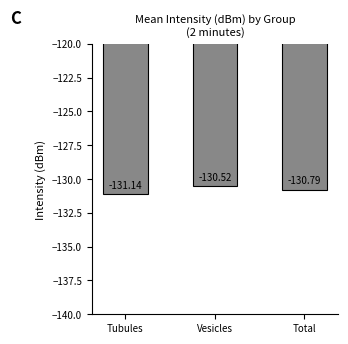

Read the value at Tubules.

-131.1